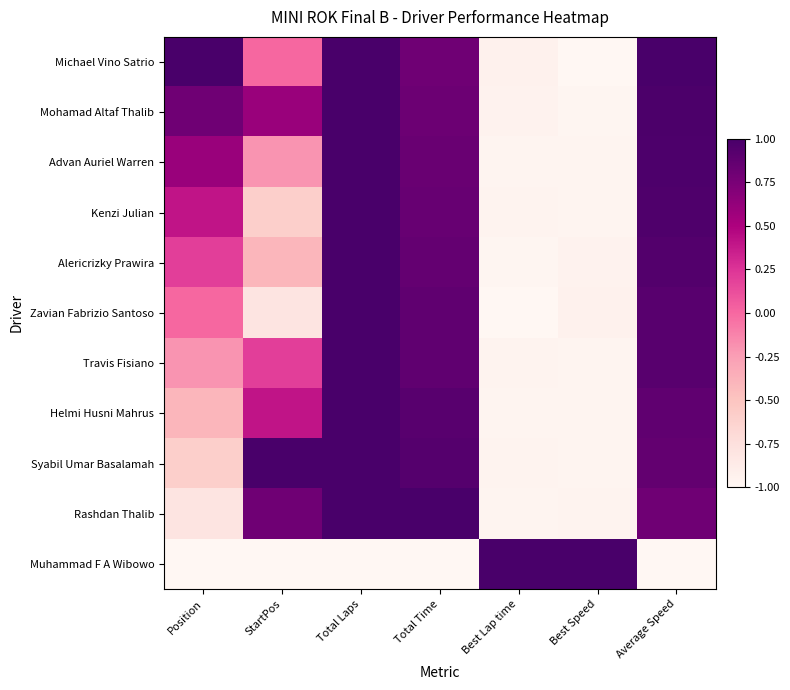

At which category does the chart reach its minimum across all series?

Best Speed